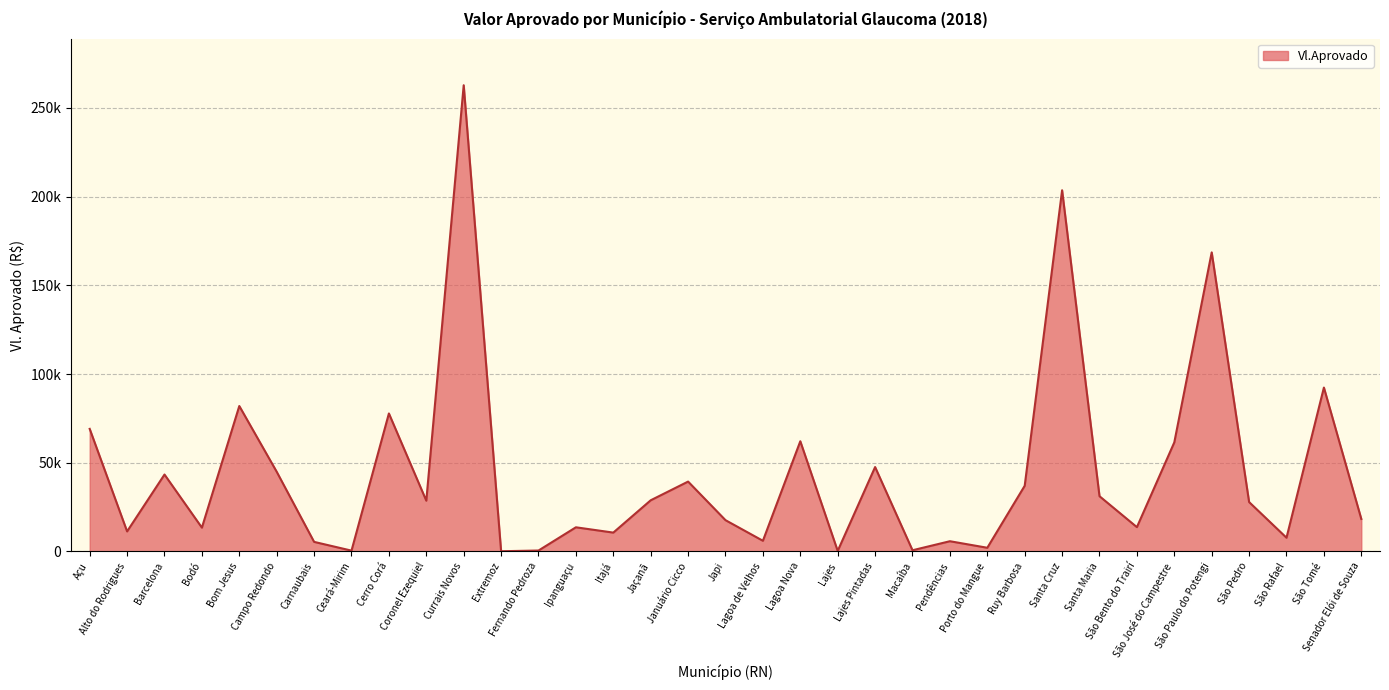

What is the maximum value shown in the chart?

262833.3